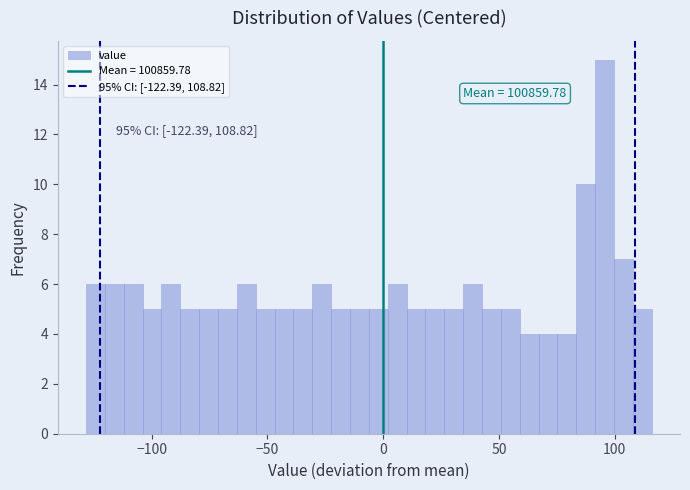

Read against the x-axis, roughly where is the centre of the tallest bar?

95